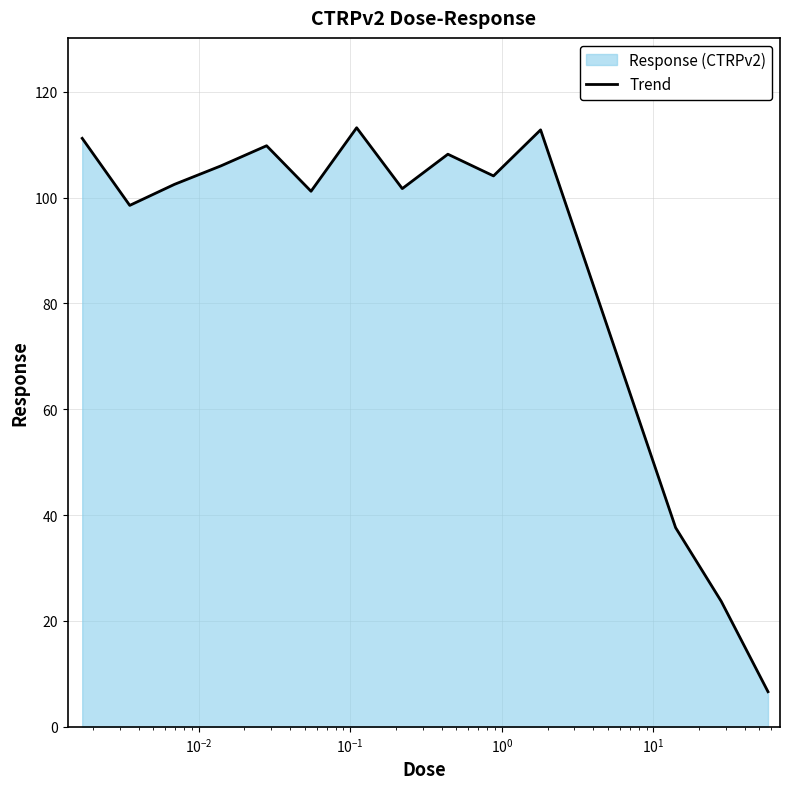

What is the difference between the maximum and minimum values?

106.6